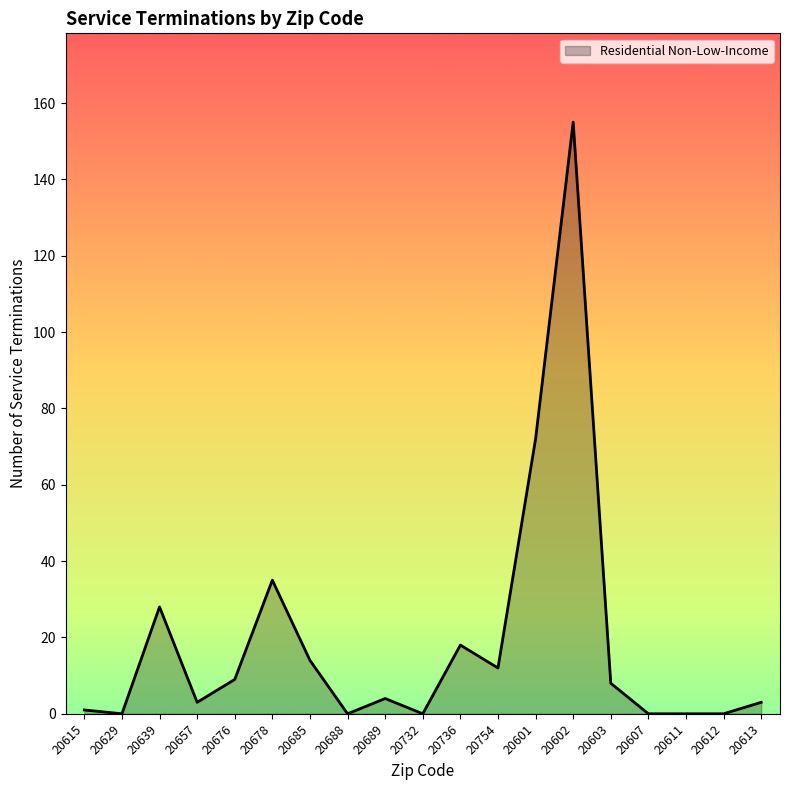

The chart shows a value of -97 at 20607. True or false?

False